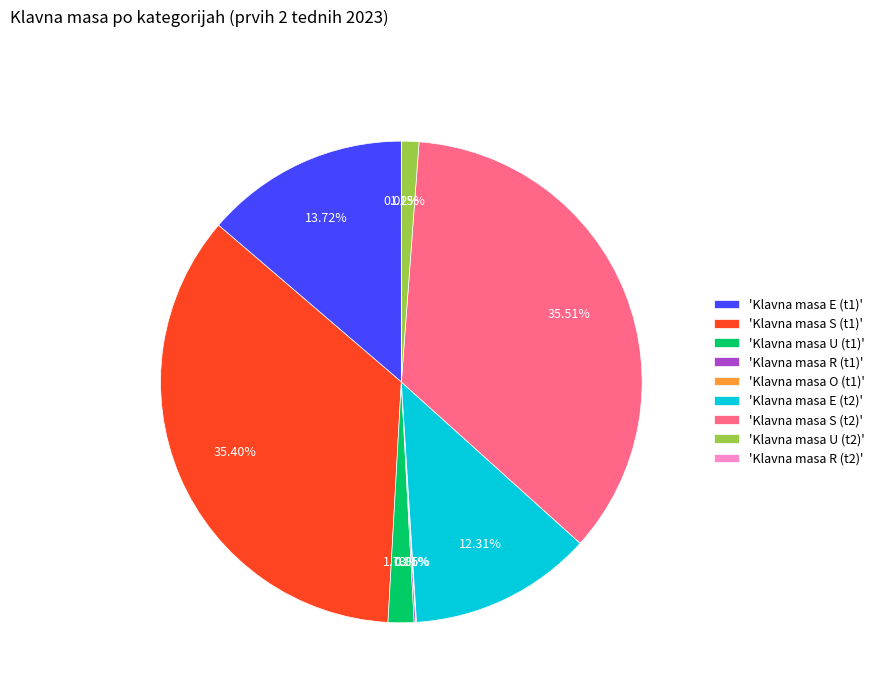

Between 'Klavna masa U (t1)' and 'Klavna masa S (t1)', which is larger?

'Klavna masa S (t1)'